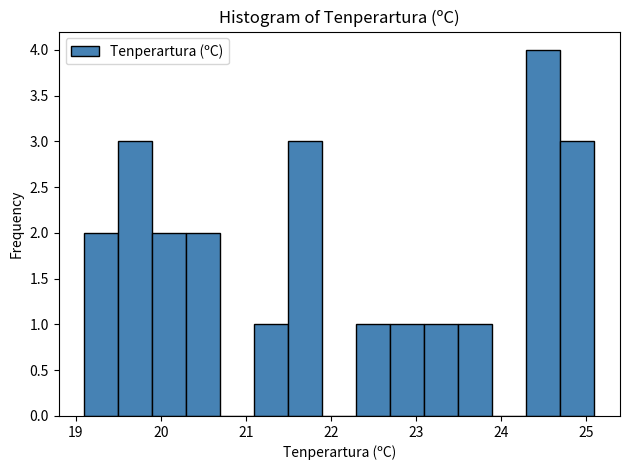

What is the height of the bar covering 20.3 to 20.7 on the x-axis? The values are not printed on the chart, so give them approximately, as read against the axis.

2